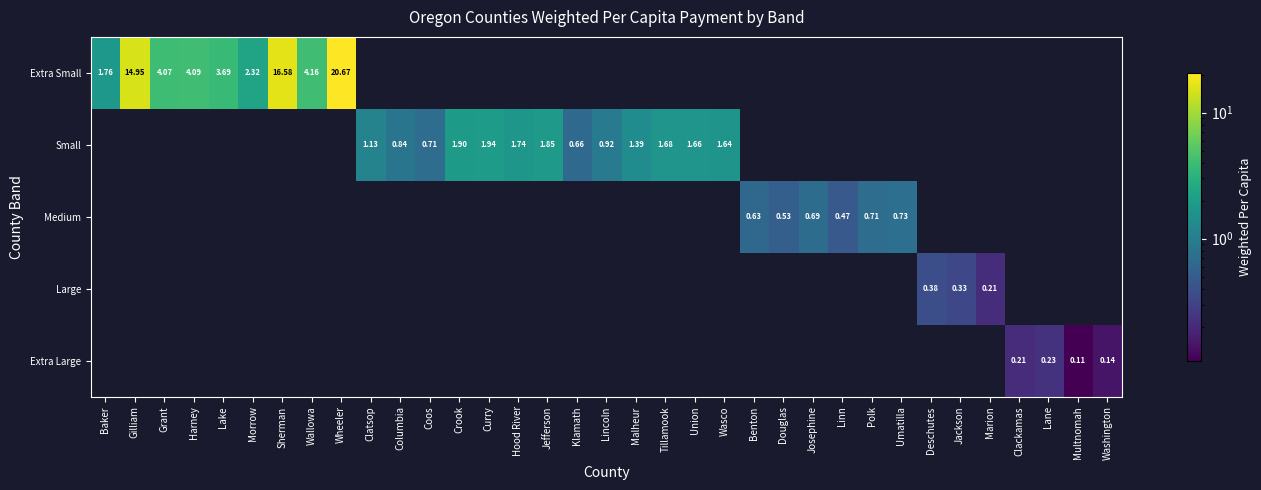

Rank the series by their maximum value, from lowest to highest.

Extra Large, Large, Medium, Small, Extra Small